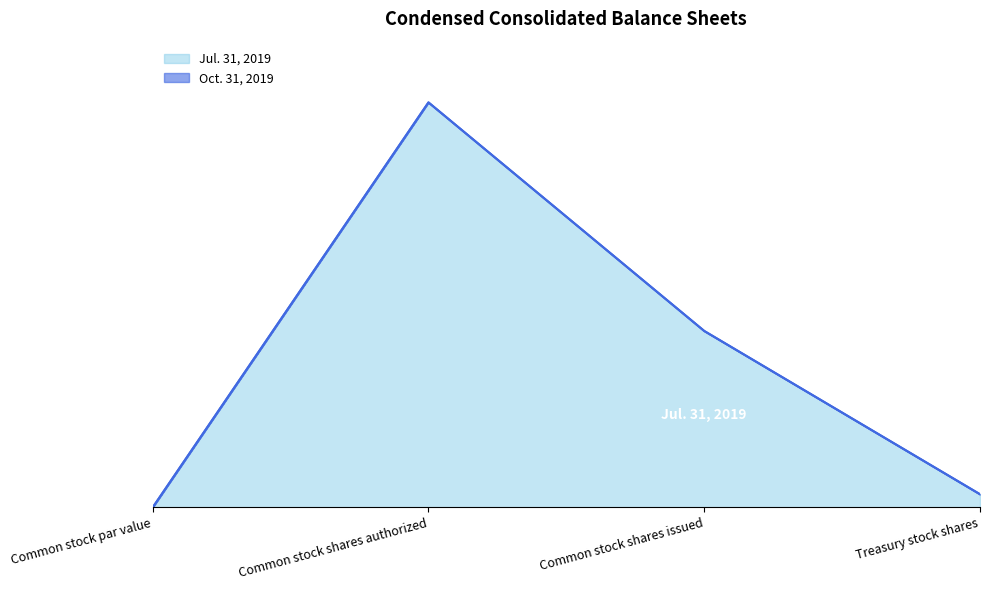

At how many categories does at least one series exceed 1036827?

2